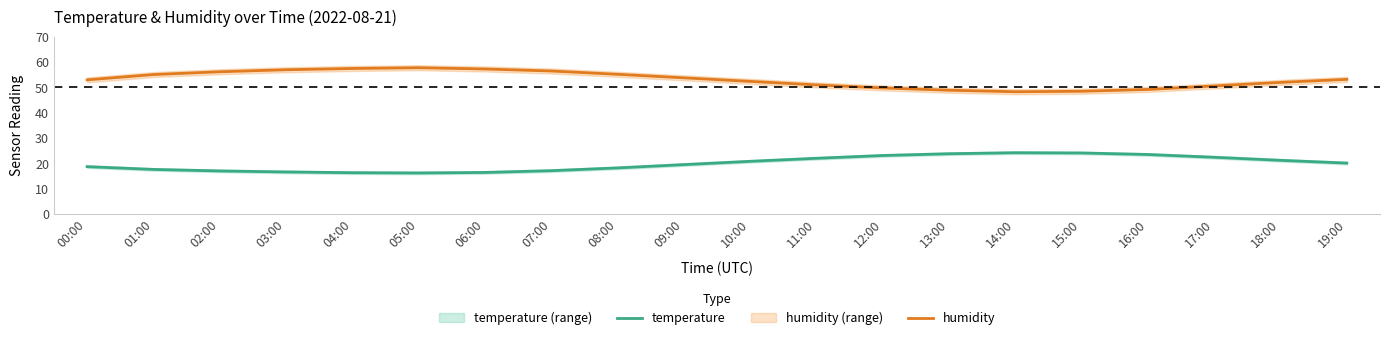

Is it true that temperature equals 18.7 at 00:00?

True